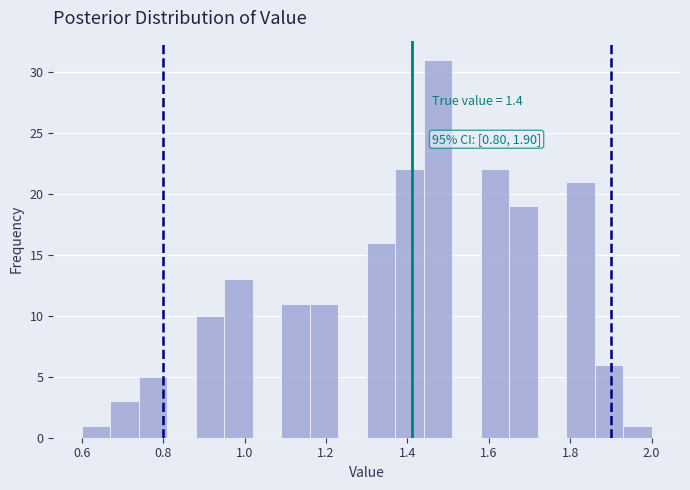

Read against the x-axis, roughly where is the centre of the tallest bar?

1.48